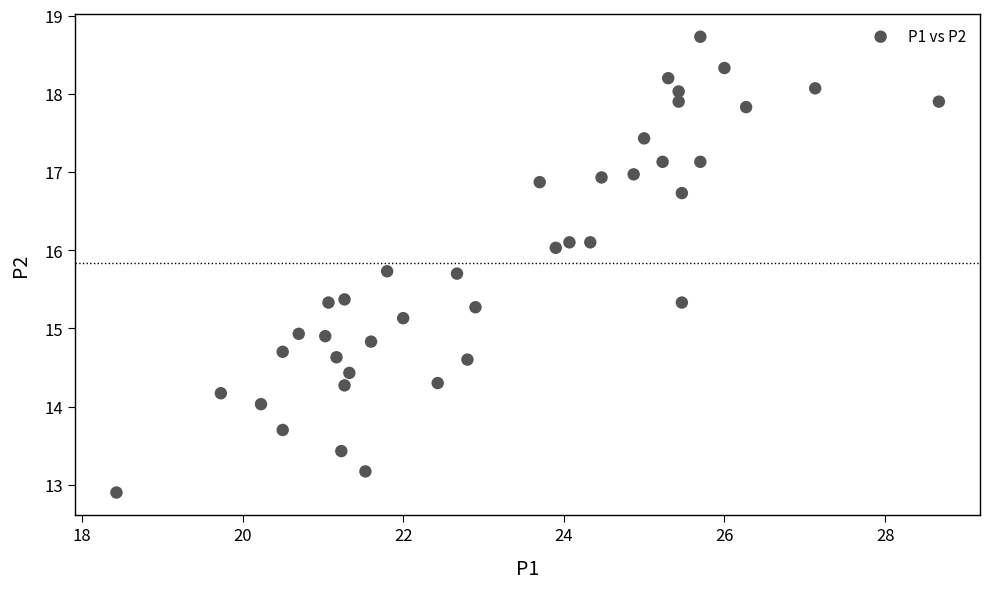

What is the range of Y values (max minus min)?

5.8